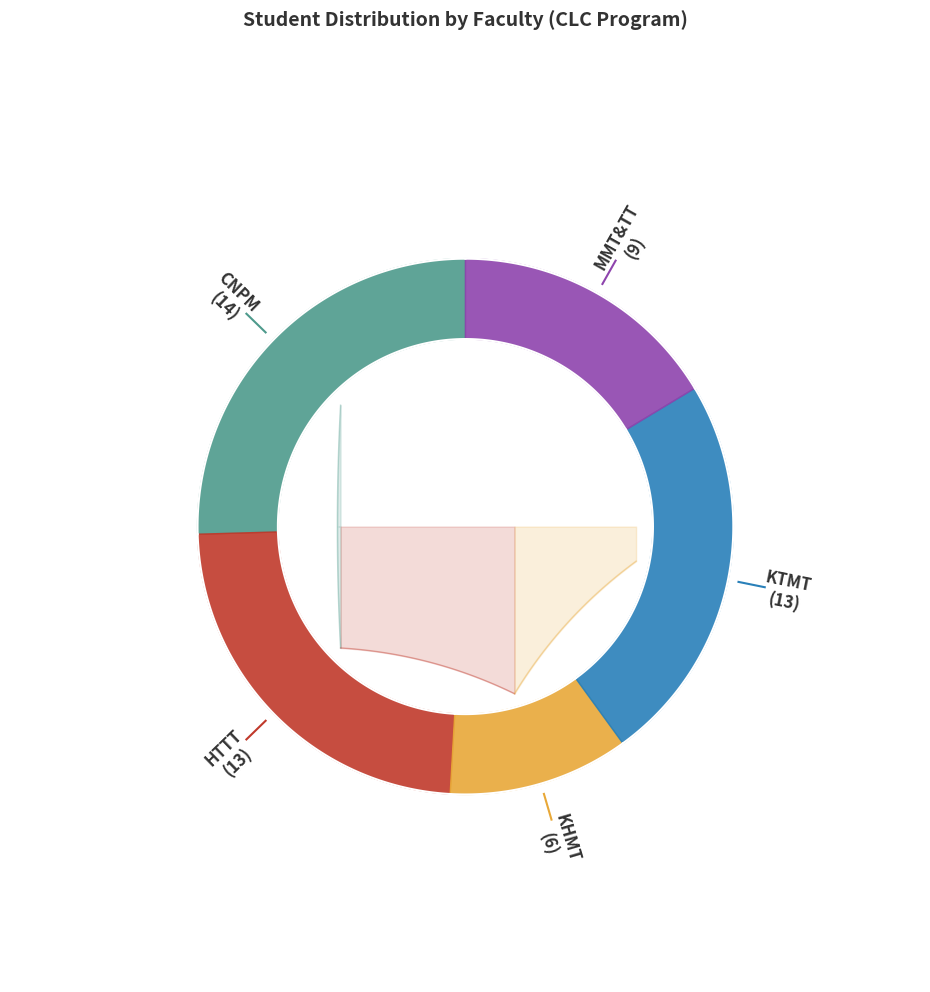

True or false: CNPM accounts for 25% of the total.

True